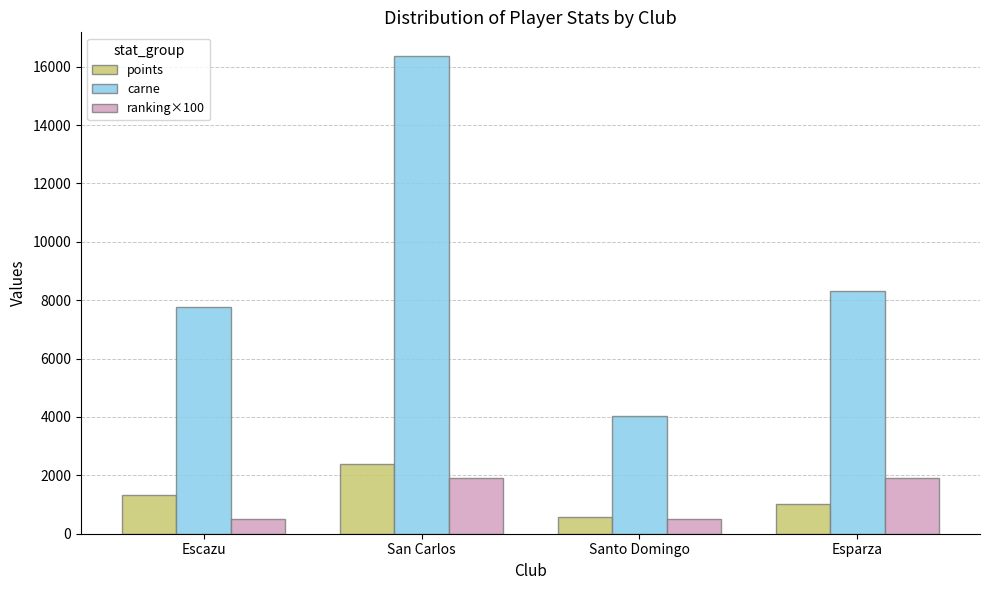

Where is points nearest to the value 1485?

Escazu